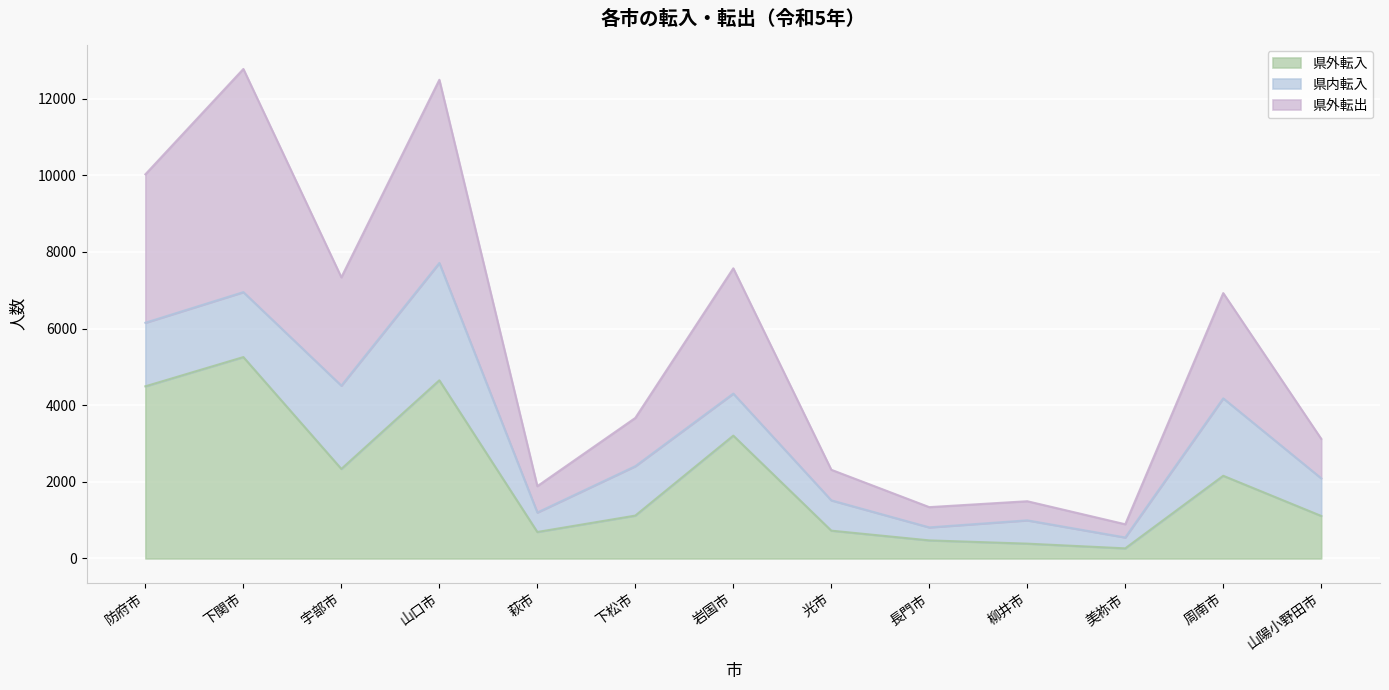

Which series has the largest total across all categories?

県外転出